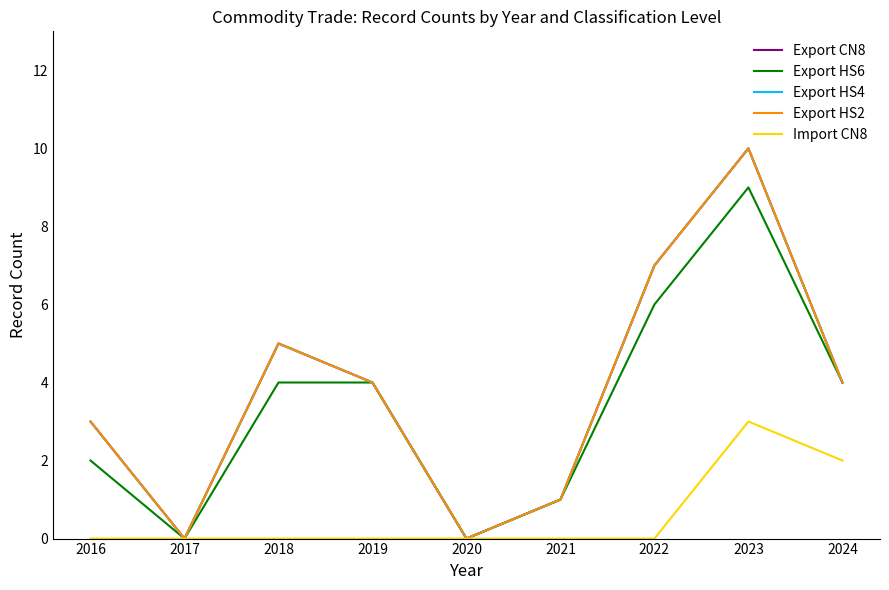

Does the chart display data point markers on the line(s)?

No